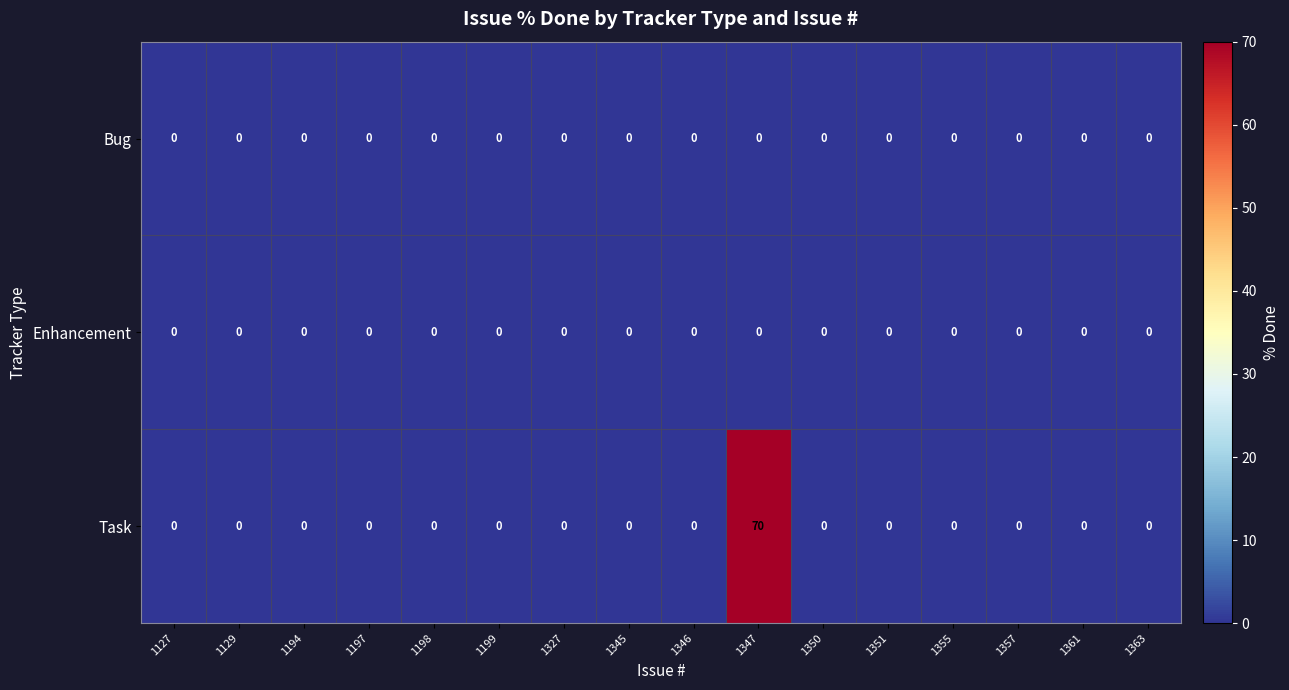

At which category is the sum across all series the highest?

1347